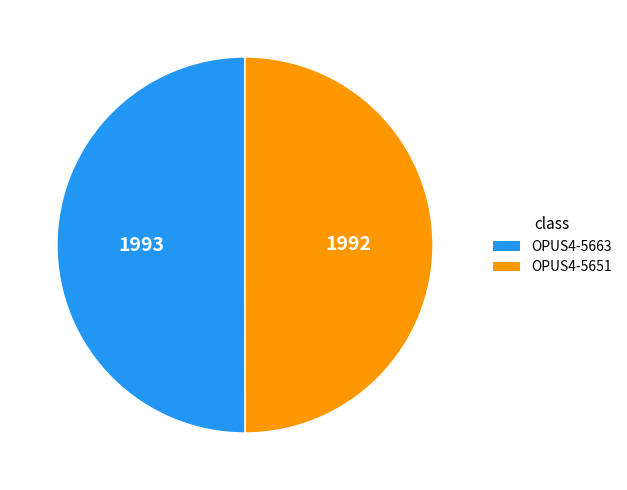

True or false: OPUS4-5651 accounts for 50% of the total.

True